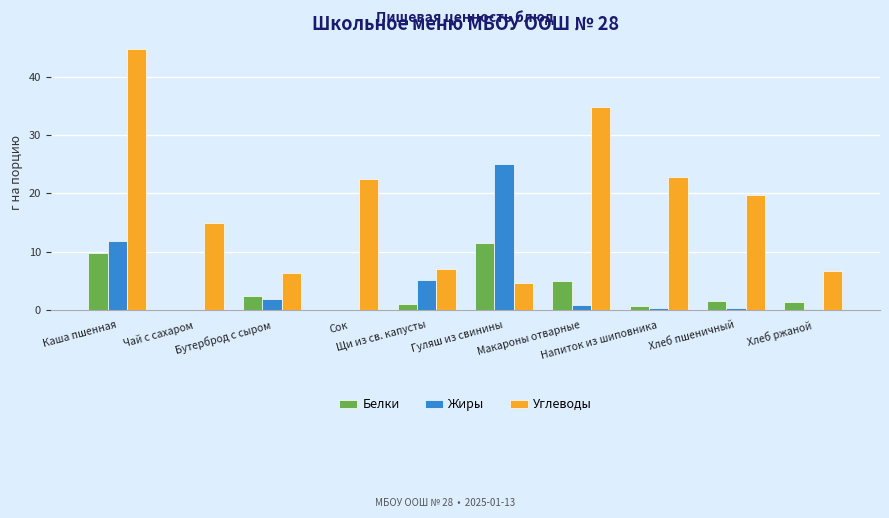

Which series has the largest total across all categories?

Углеводы